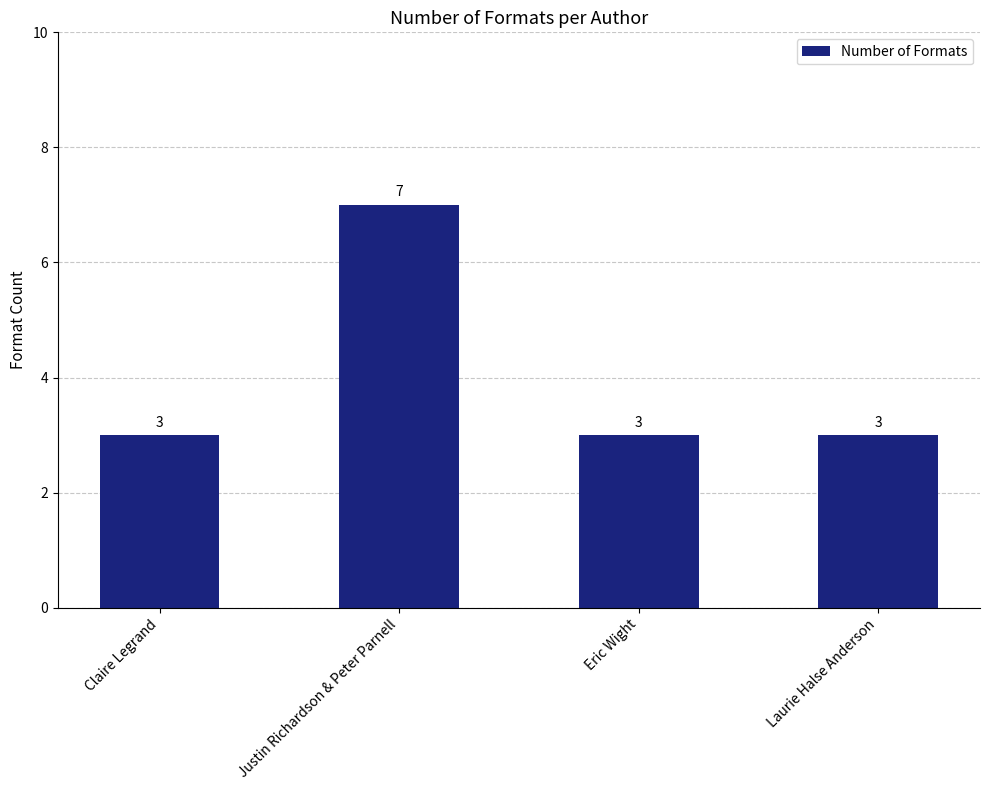

Does the chart contain any negative values?

No